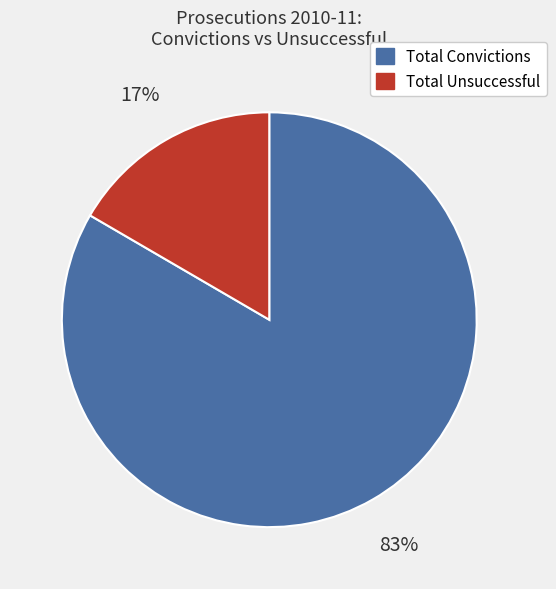

Rank the categories by value from highest to lowest.

Total Convictions, Total Unsuccessful